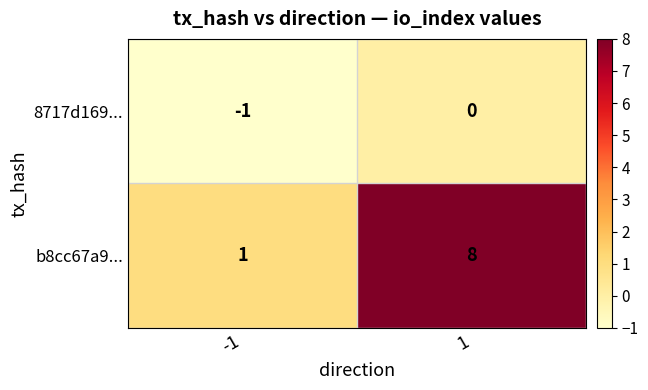

What is the approximate value of b8cc67a9... at 1?

8